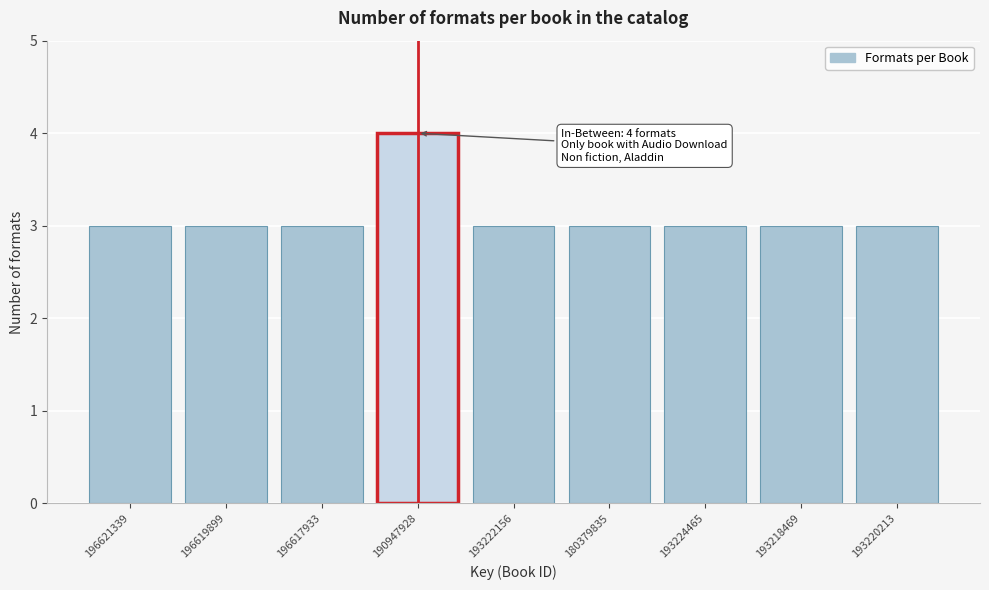

Reading left to right, what are all the values shown in this chart?

3	3	3	4	3	3	3	3	3